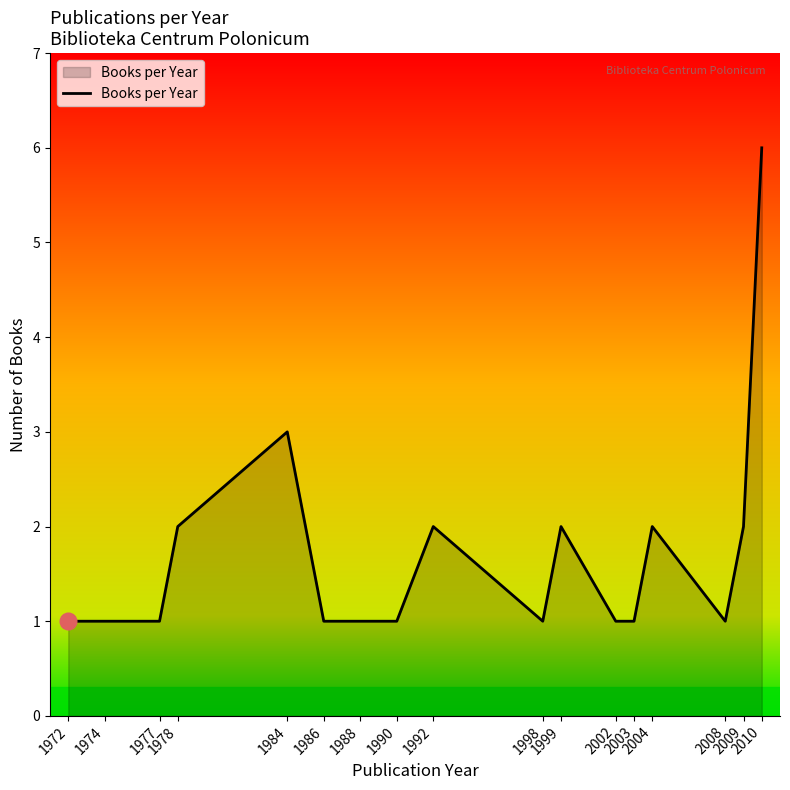

How many values are between 1 and 2?

15